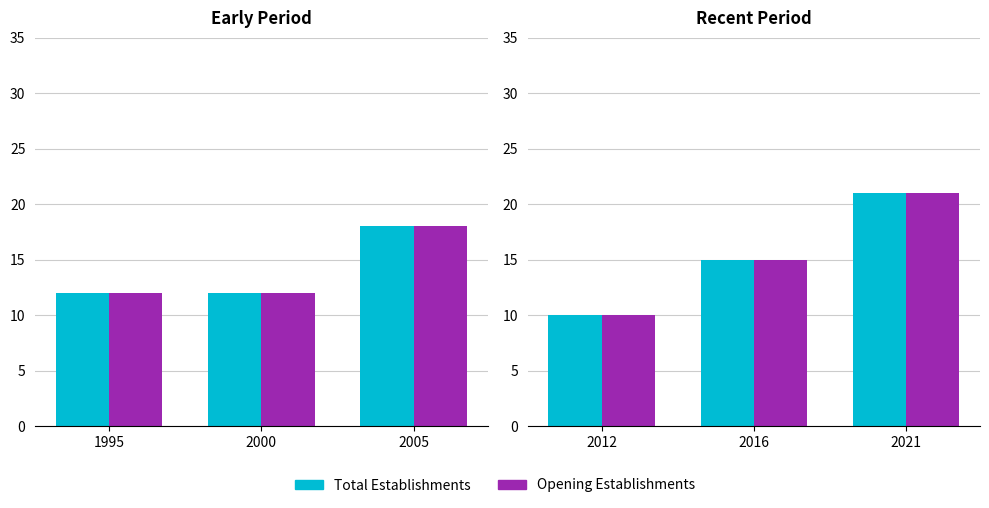

True or false: Opening Establishments has a value of 22 at 2016.

False